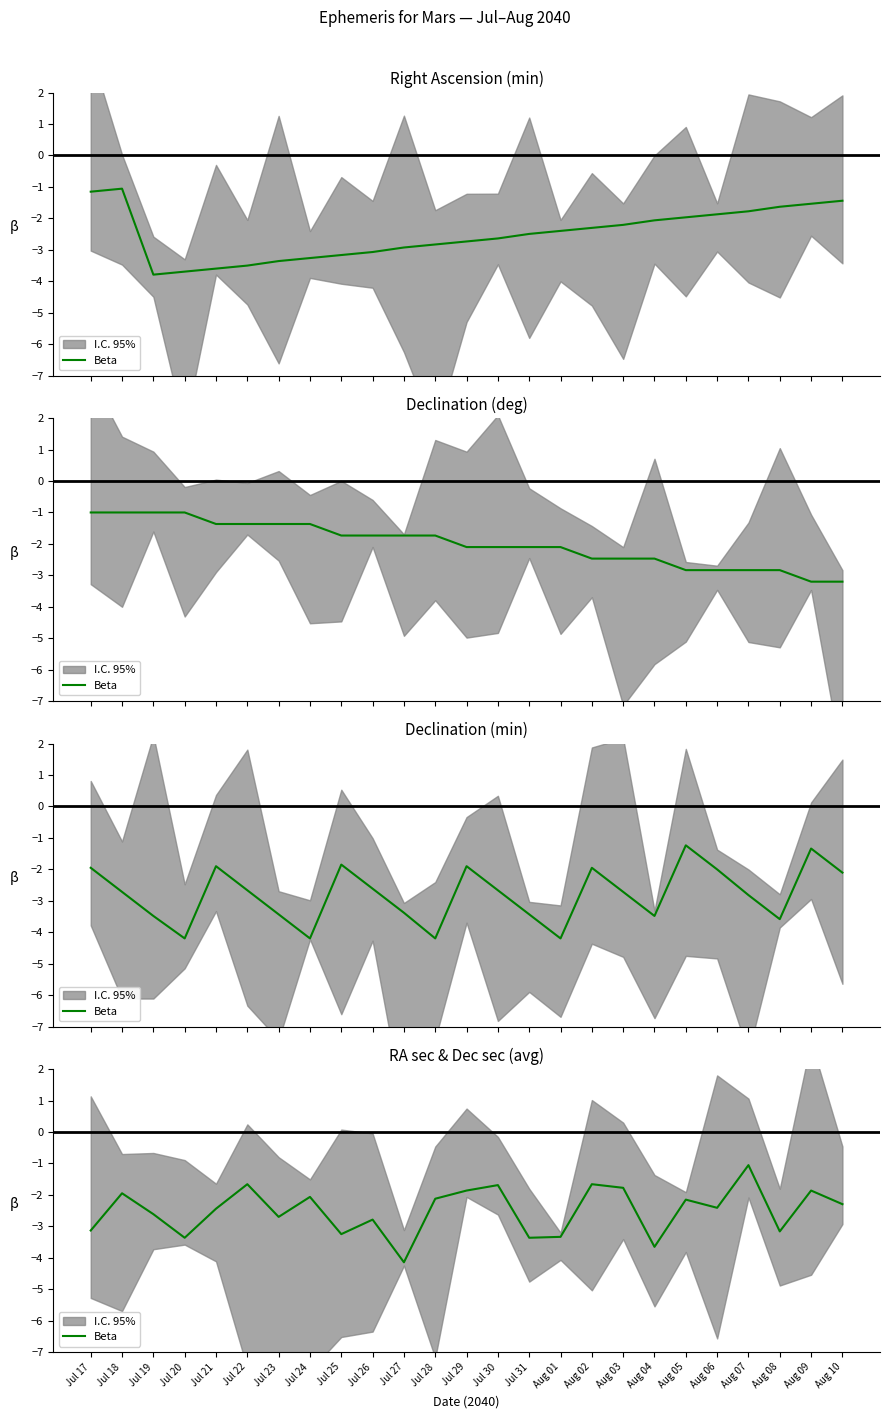

What is the difference between the second highest and minimum values?

2.5